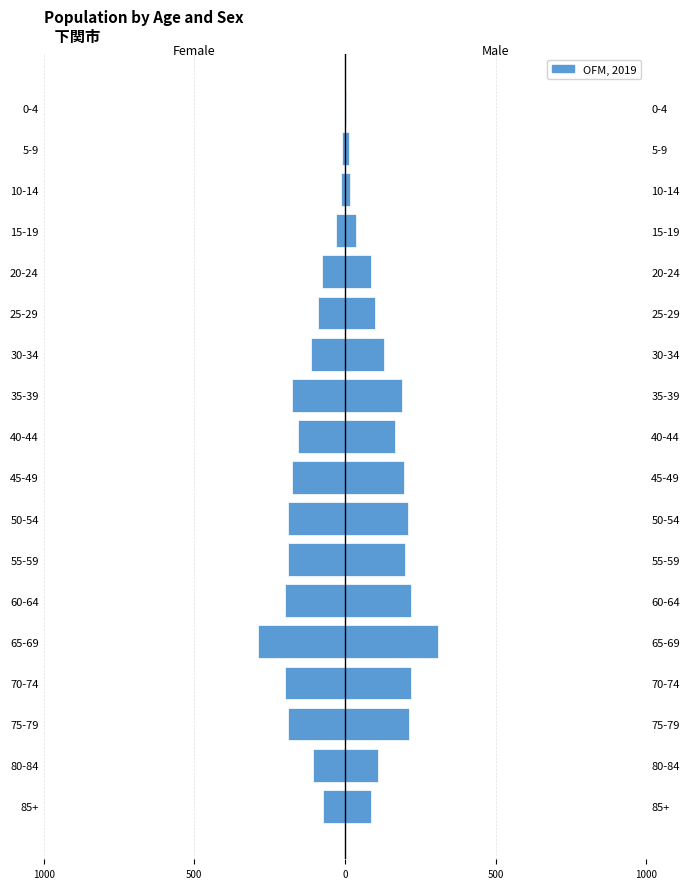

The value of Male at 35-39 is 329. True or false?

False